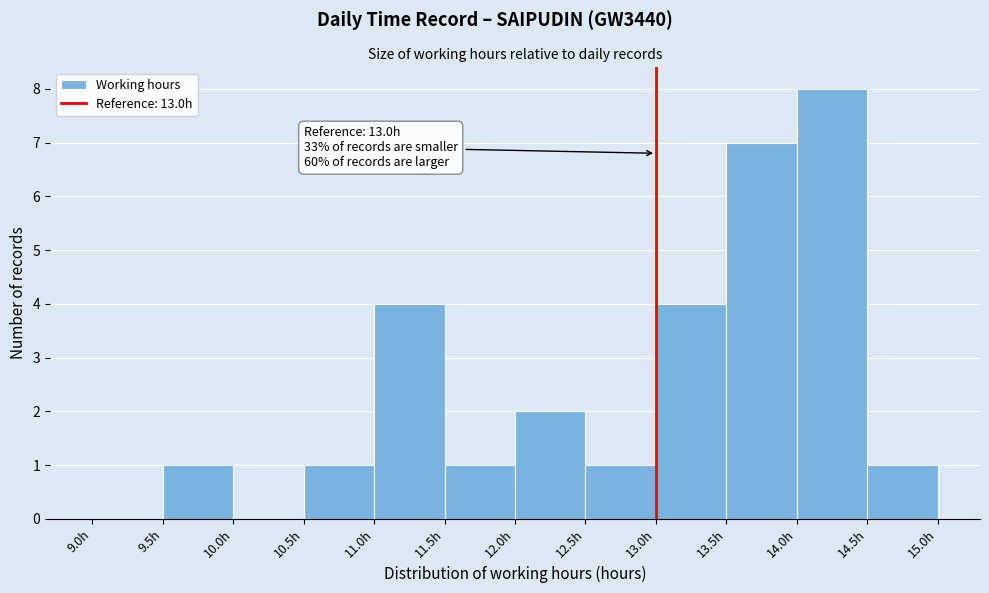

Which range on the x-axis has the tallest bar?

14.0 to 14.5